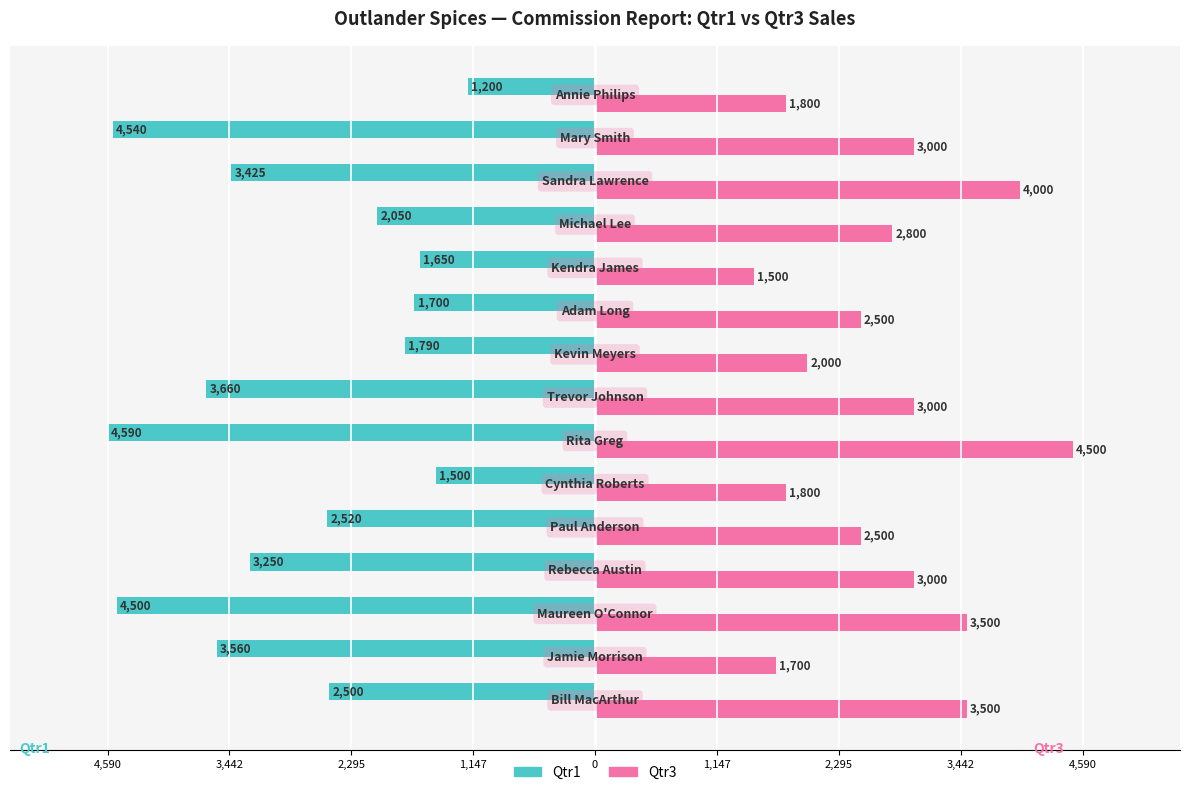

What are all the series names shown in the legend?

Qtr1, Qtr3